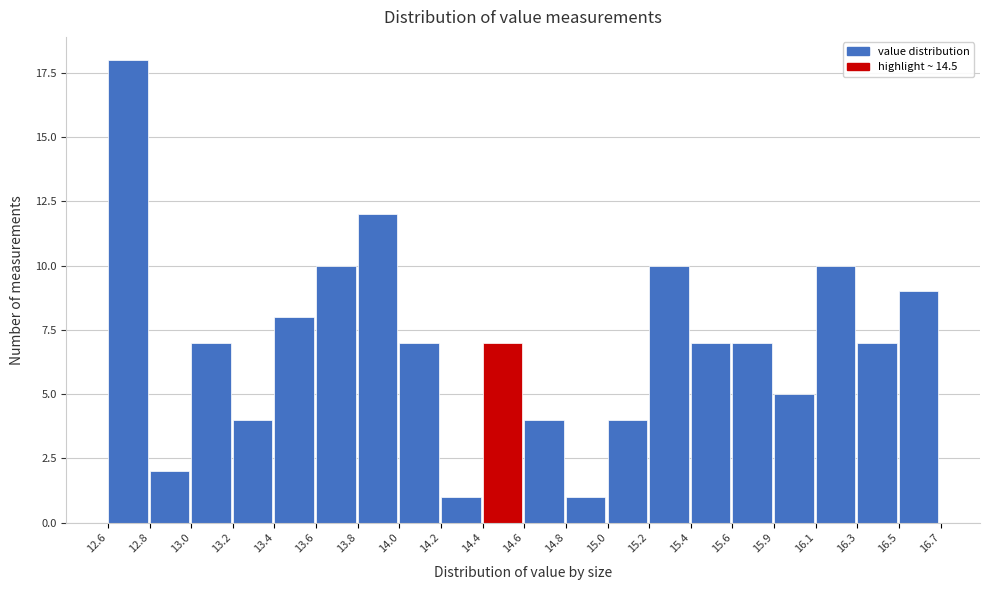

Reading left to right, what are all the values shown in this chart?

18	2	7	4	8	10	12	7	1	7	4	1	4	10	7	7	5	10	7	9